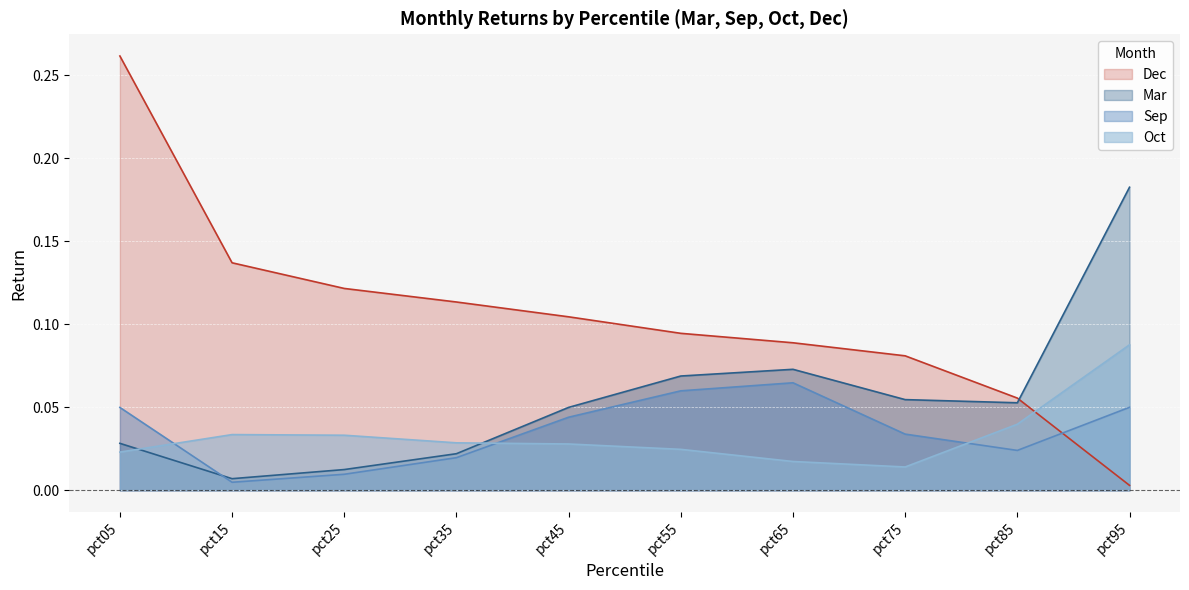

How many distinct data groups are displayed?

4